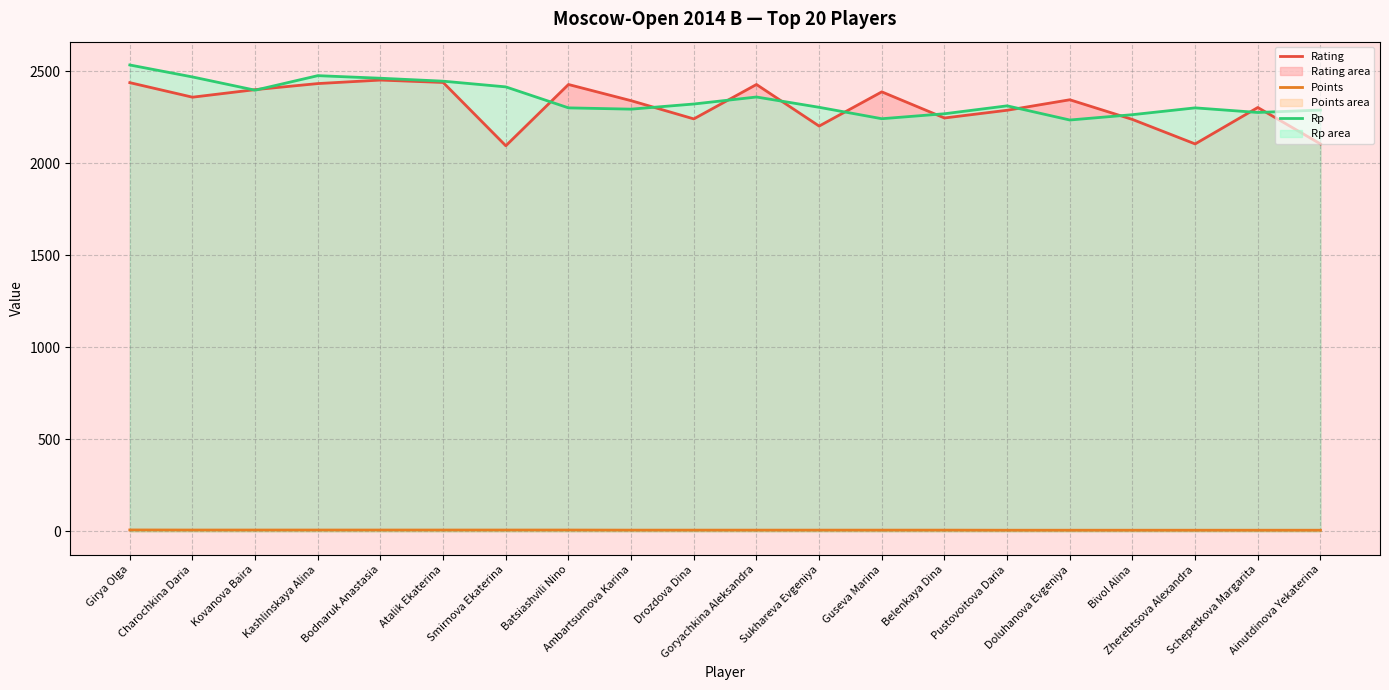

At which label is Points closest to 6?

Pustovoitova Daria